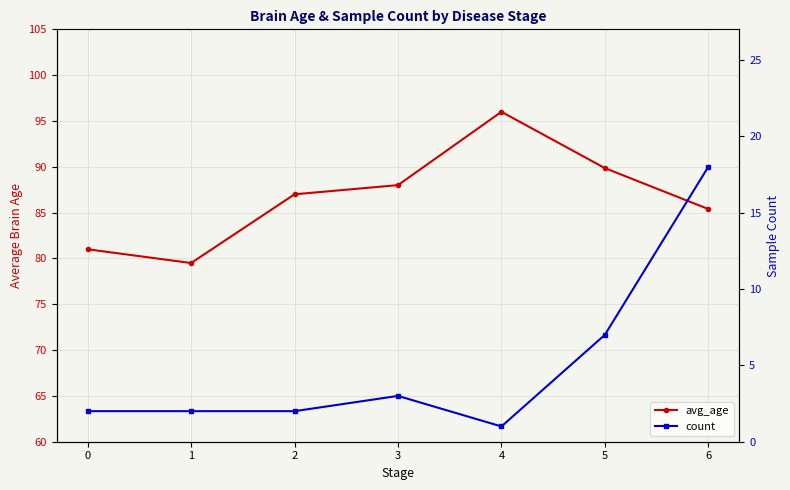

List the series in order of their overall mean, highest first.

avg_age, count